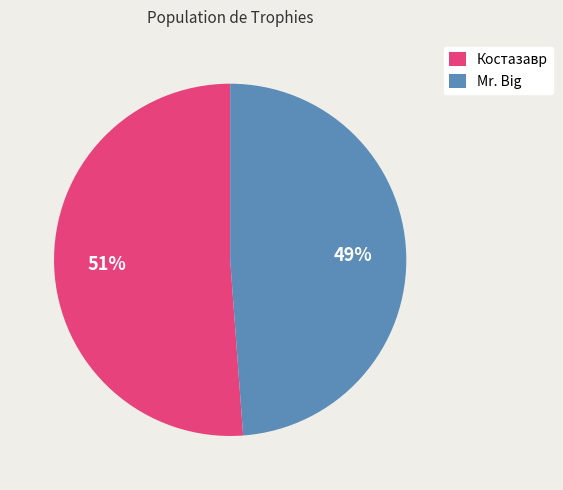

The Mr. Big slice represents 49% of the pie. True or false?

True